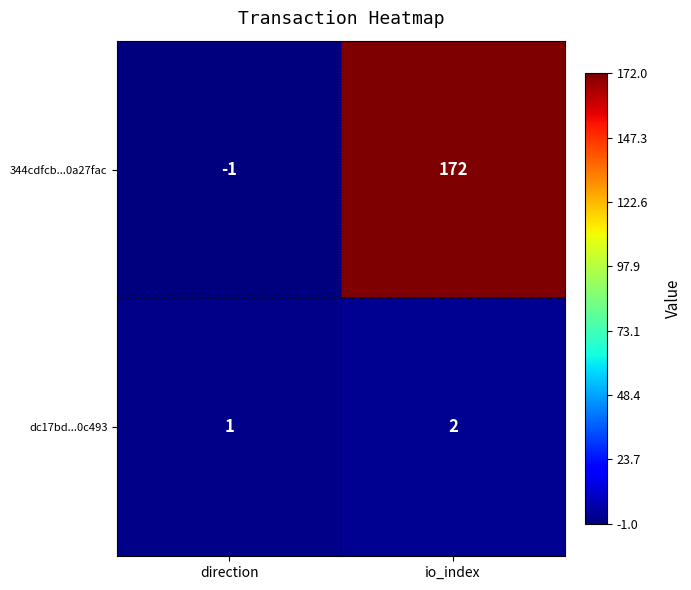

Reading left to right, what are all the values shown in this chart?

344cdfcb...0a27fac: -1	172
dc17bd...0c493: 1	2